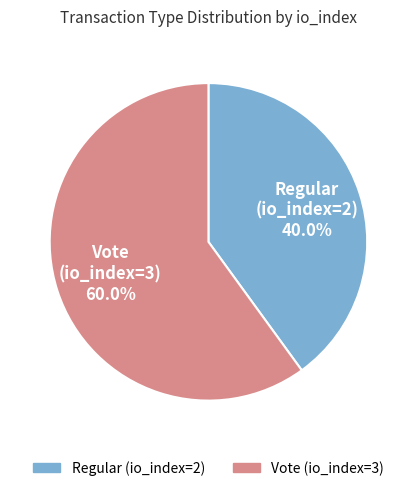

Is it true that Vote (io_index=3) is 66% of the pie?

False